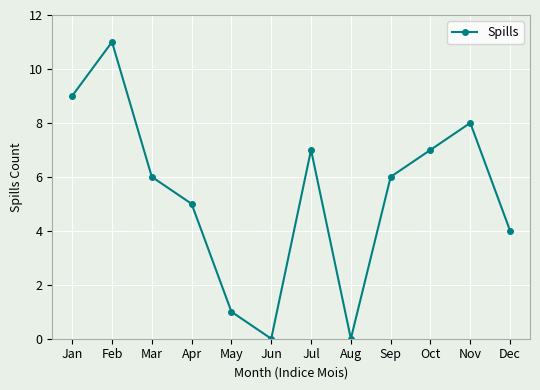

Which label corresponds to the largest value in the chart?

Feb